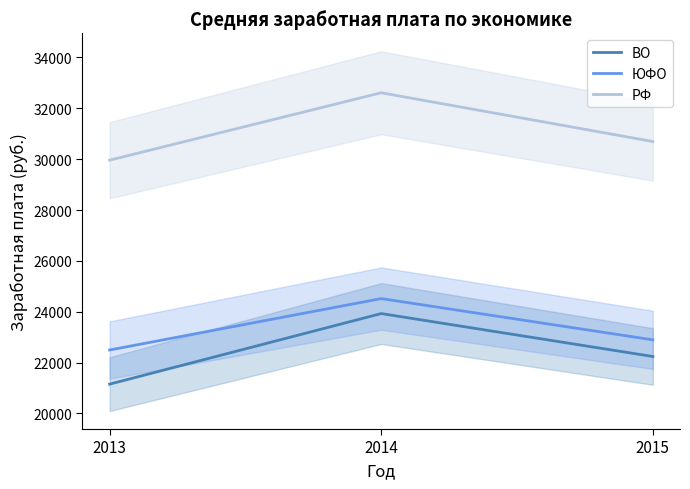

Rank the series by their maximum value, from highest to lowest.

РФ, ЮФО, ВО